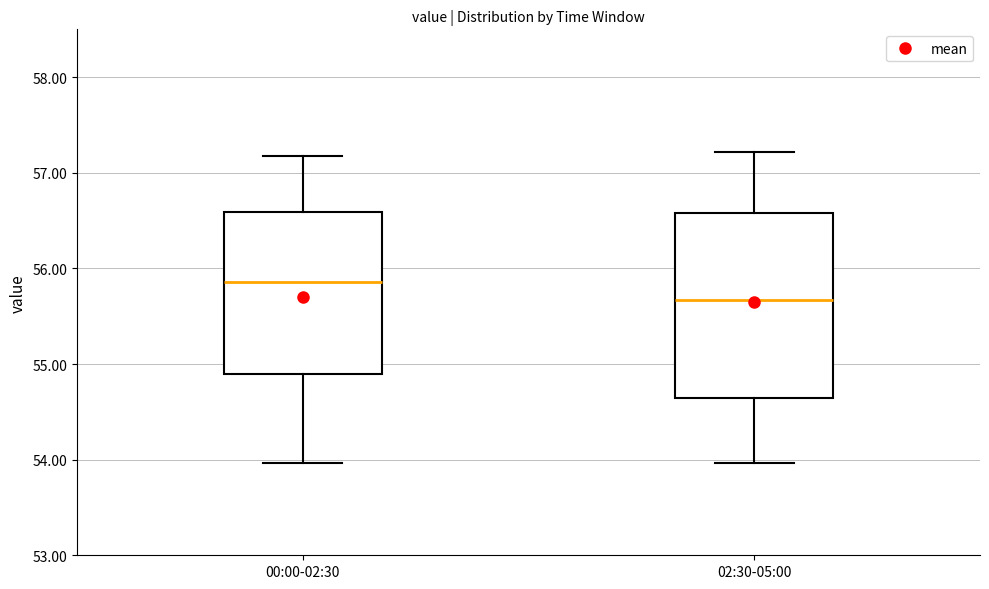

Comparing the boxes themselves (not the whiskers), which one is the tallest?

02:30-05:00